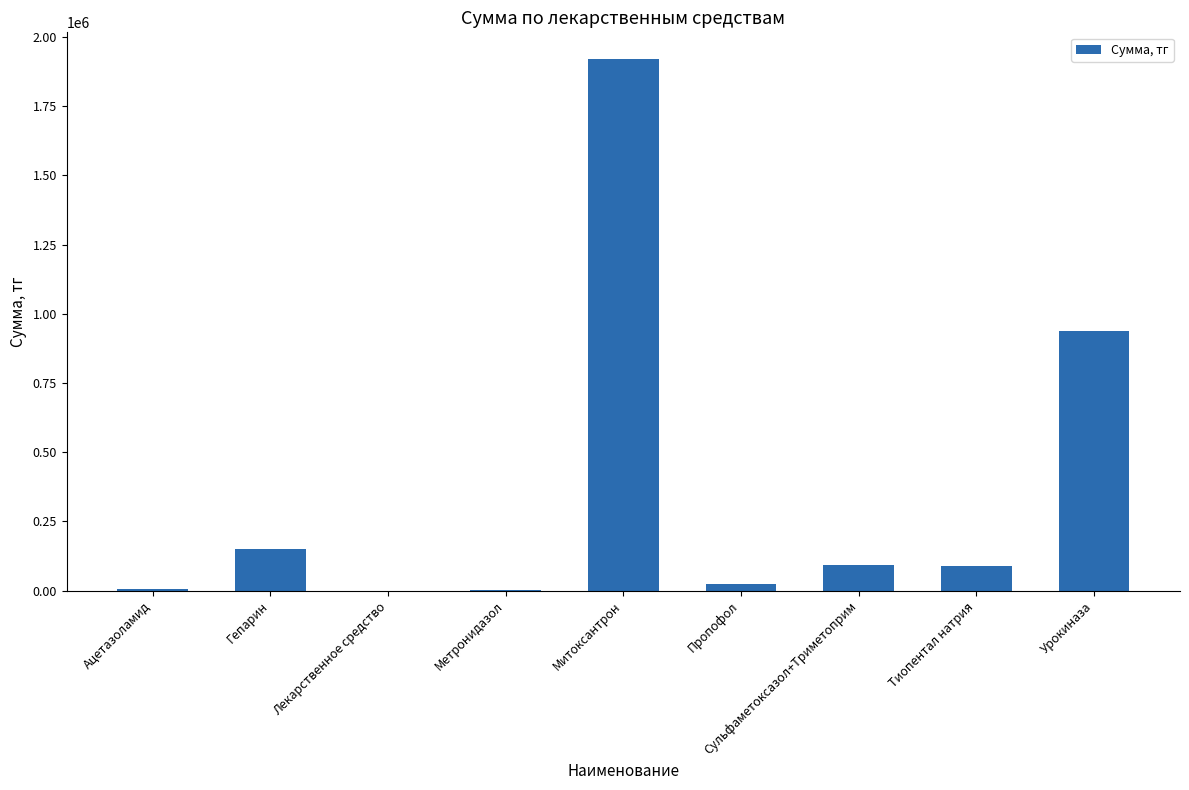

The chart shows a value of 651342.3 at Урокиназа. True or false?

False